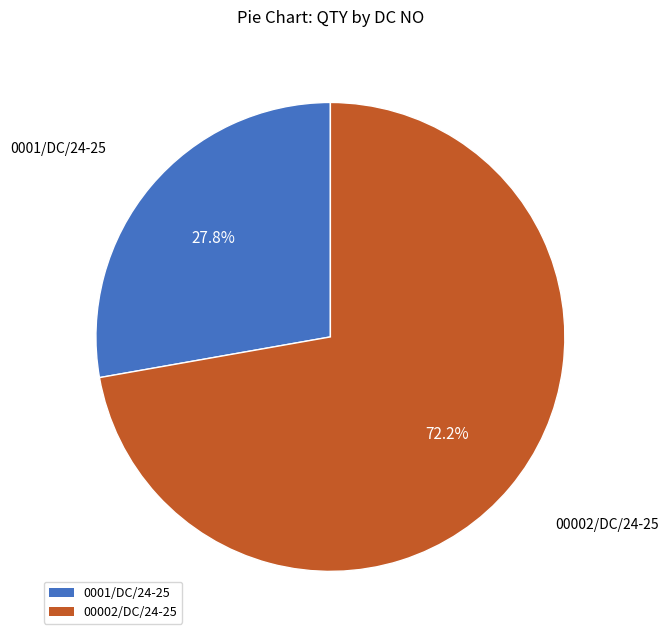

Approximately how many times larger is the value at 0001/DC/24-25 compared to 00002/DC/24-25?

0.4